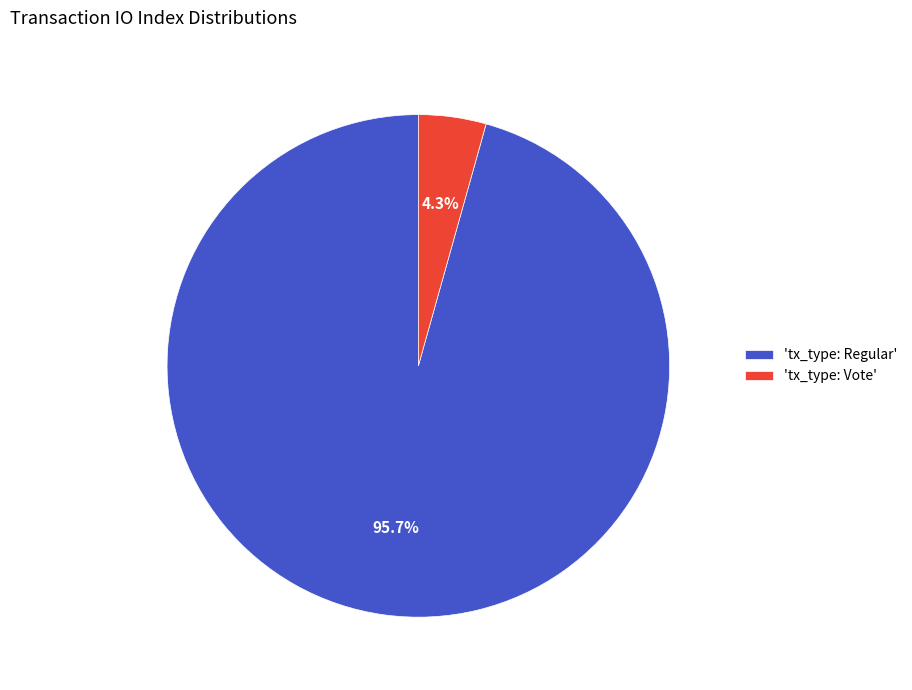

Is the sum of 'tx_type: Vote' and 'tx_type: Regular' greater than half?

Yes